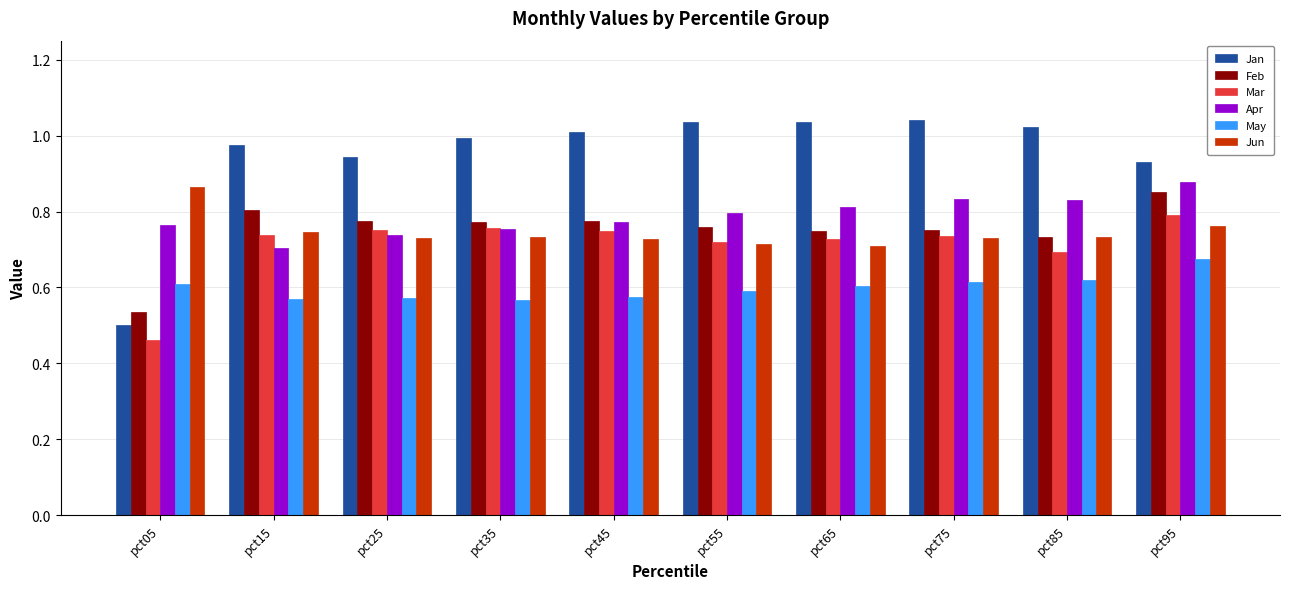

What is the sum of the Mar values at pct45 and pct85?

1.4